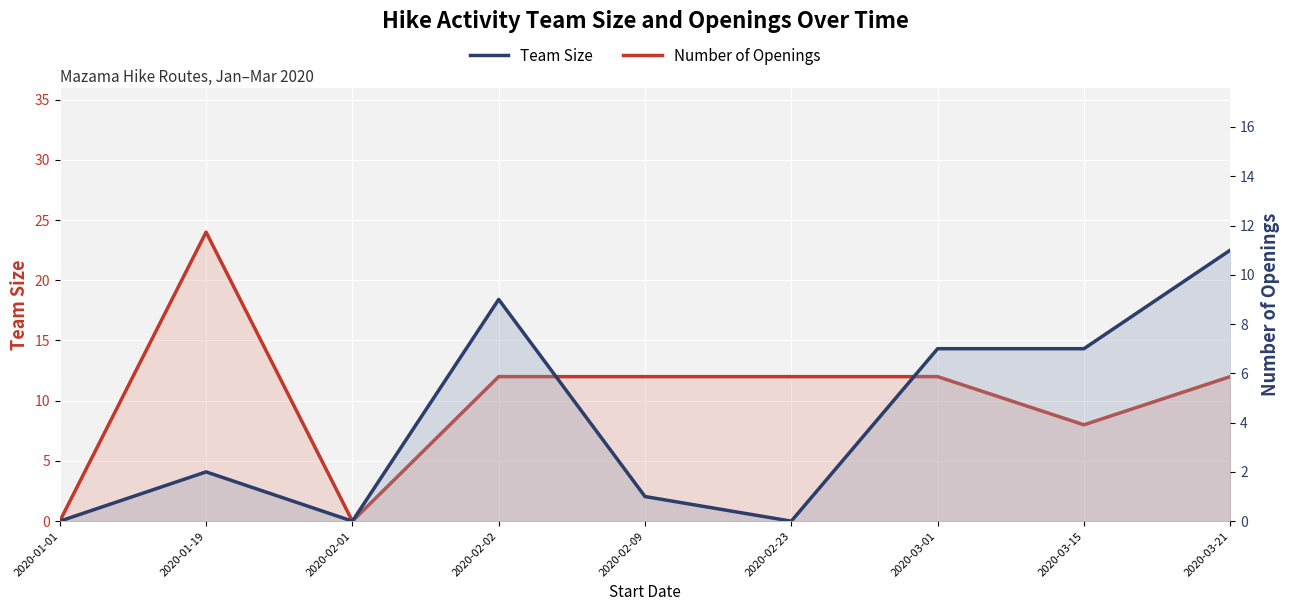

Where is Number of Openings nearest to the value 5?

2020-03-01